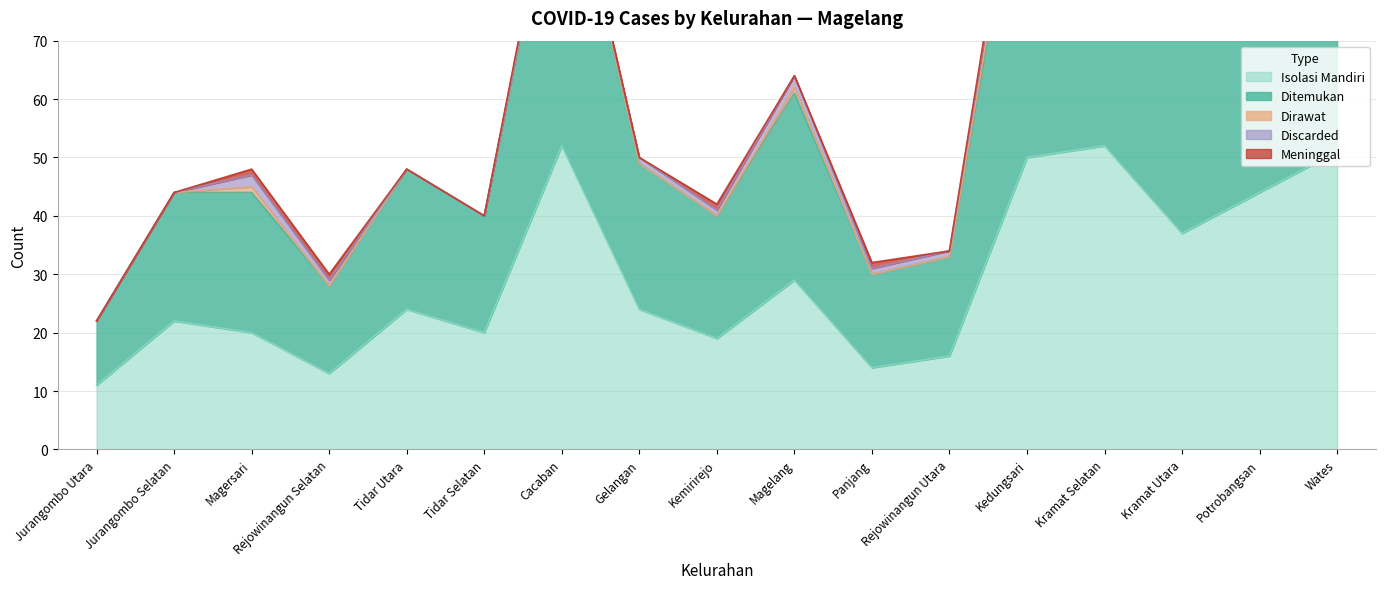

The value of Ditemukan at Rejowinangun Utara is 10. True or false?

False